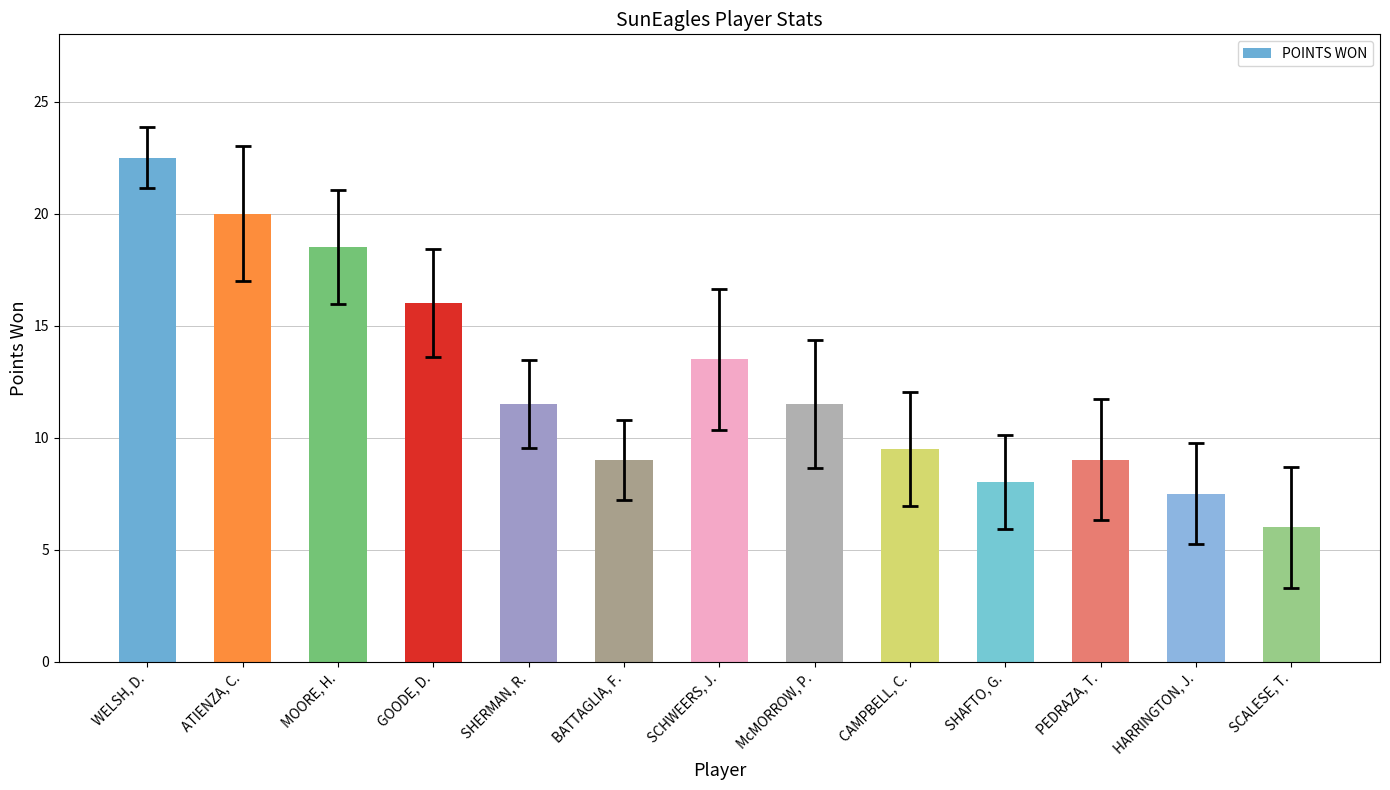

What is the label of the 10th bar from the right?

GOODE, D.